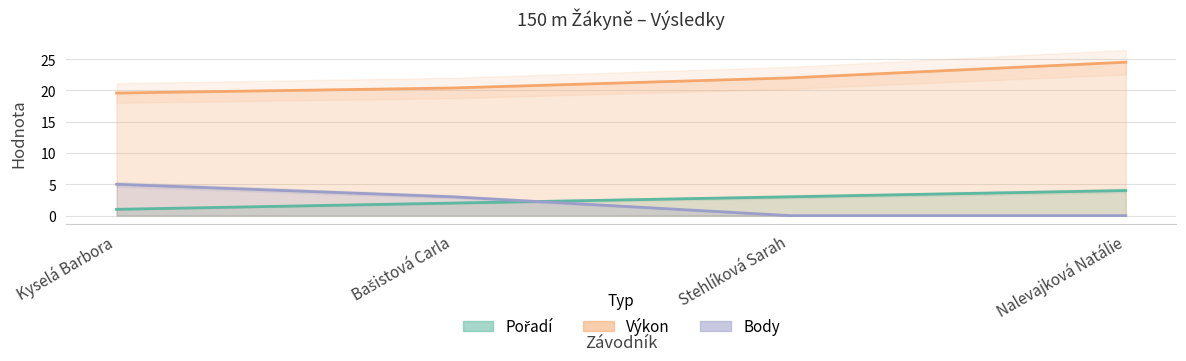

At which category does the chart reach its minimum across all series?

Stehlíková Sarah